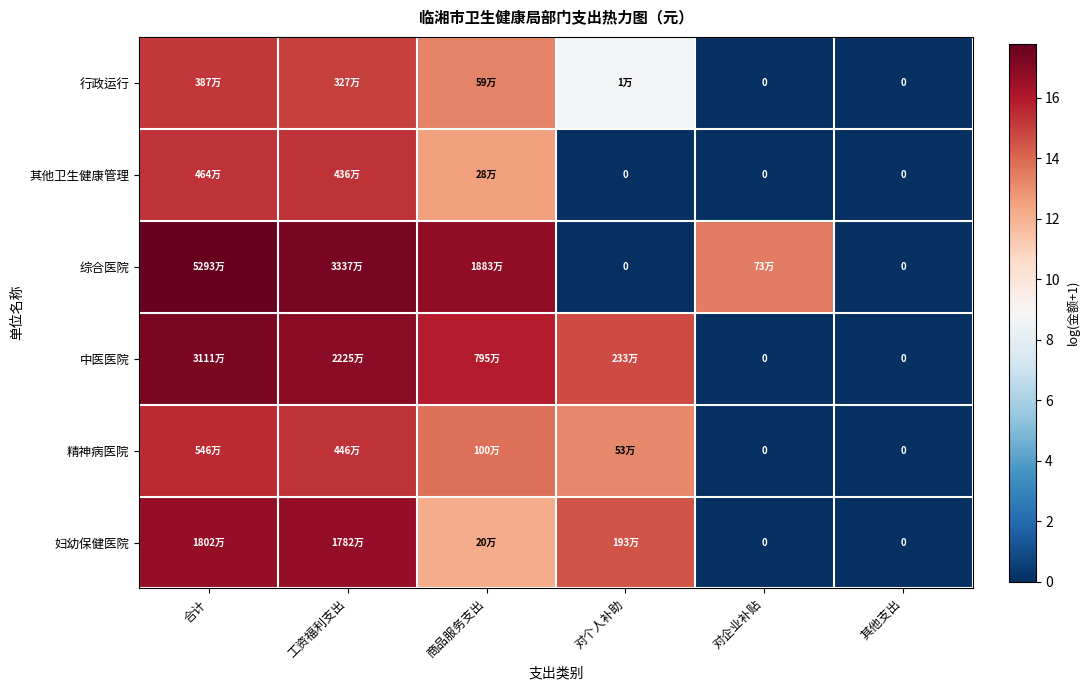

Which series has the largest total across all categories?

综合医院